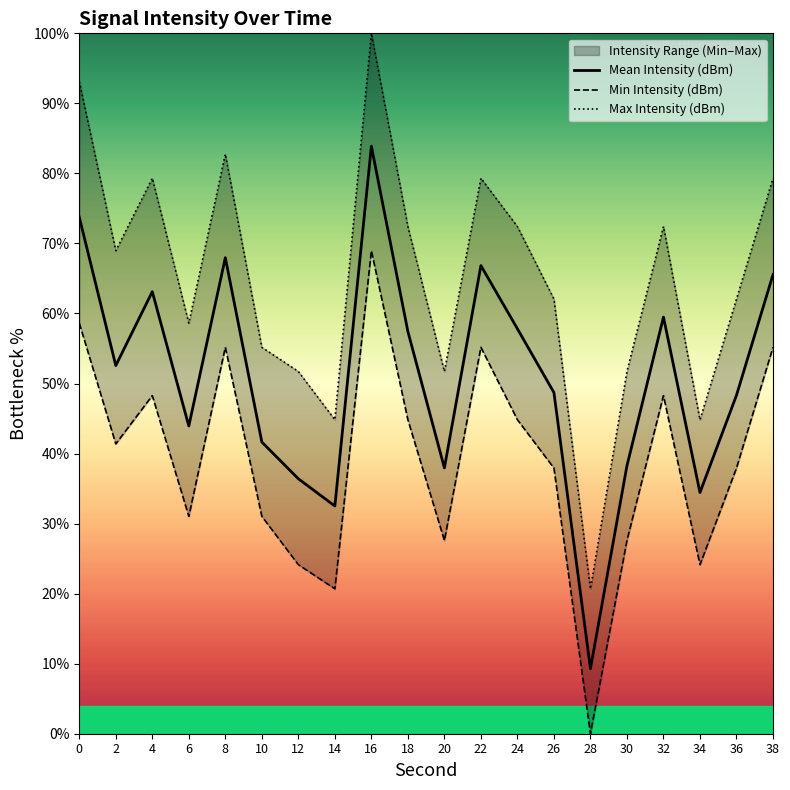

The value of Max Intensity (dBm) at 4 is 79.3. True or false?

True